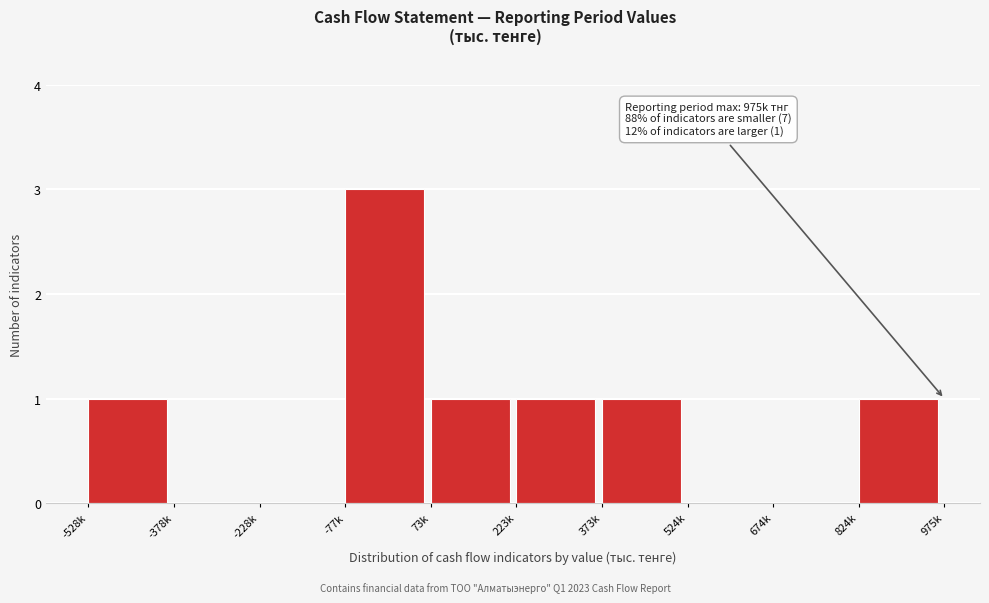

Reading left to right, extract all data points from this chart.

-528k=1	-378k=0	-228k=0	-77k=3	73k=1	223k=1	373k=1	524k=0	674k=0	824k=1